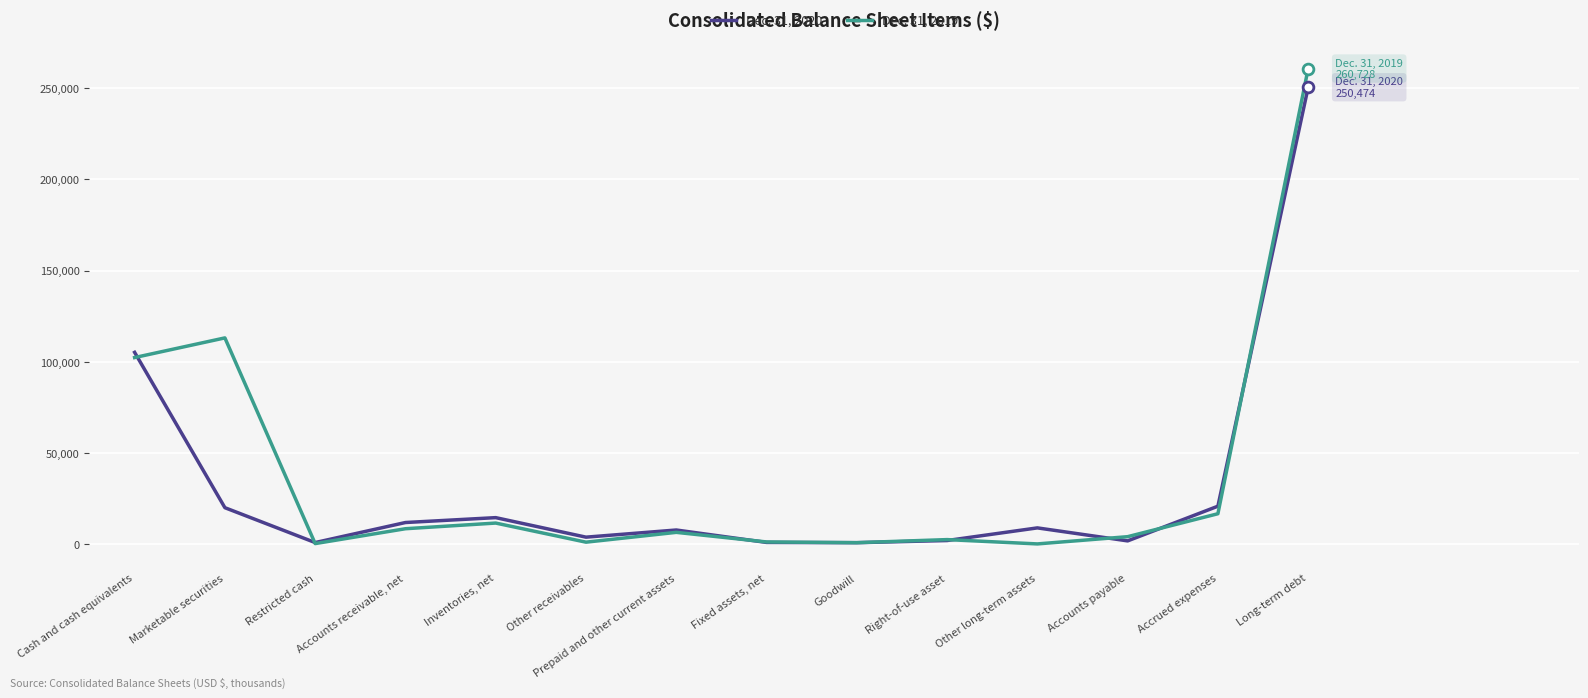

What is the total value across all series at Cash and cash equivalents?

207459